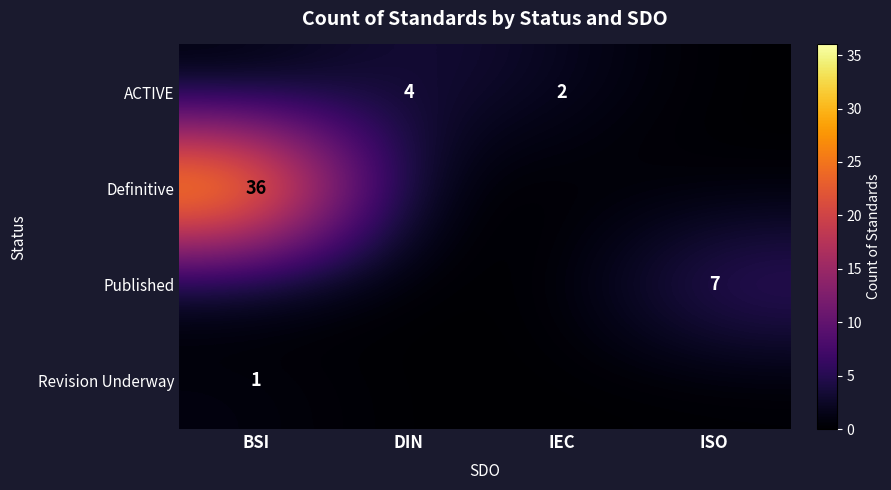

What is the difference between the highest and lowest values at DIN?

4